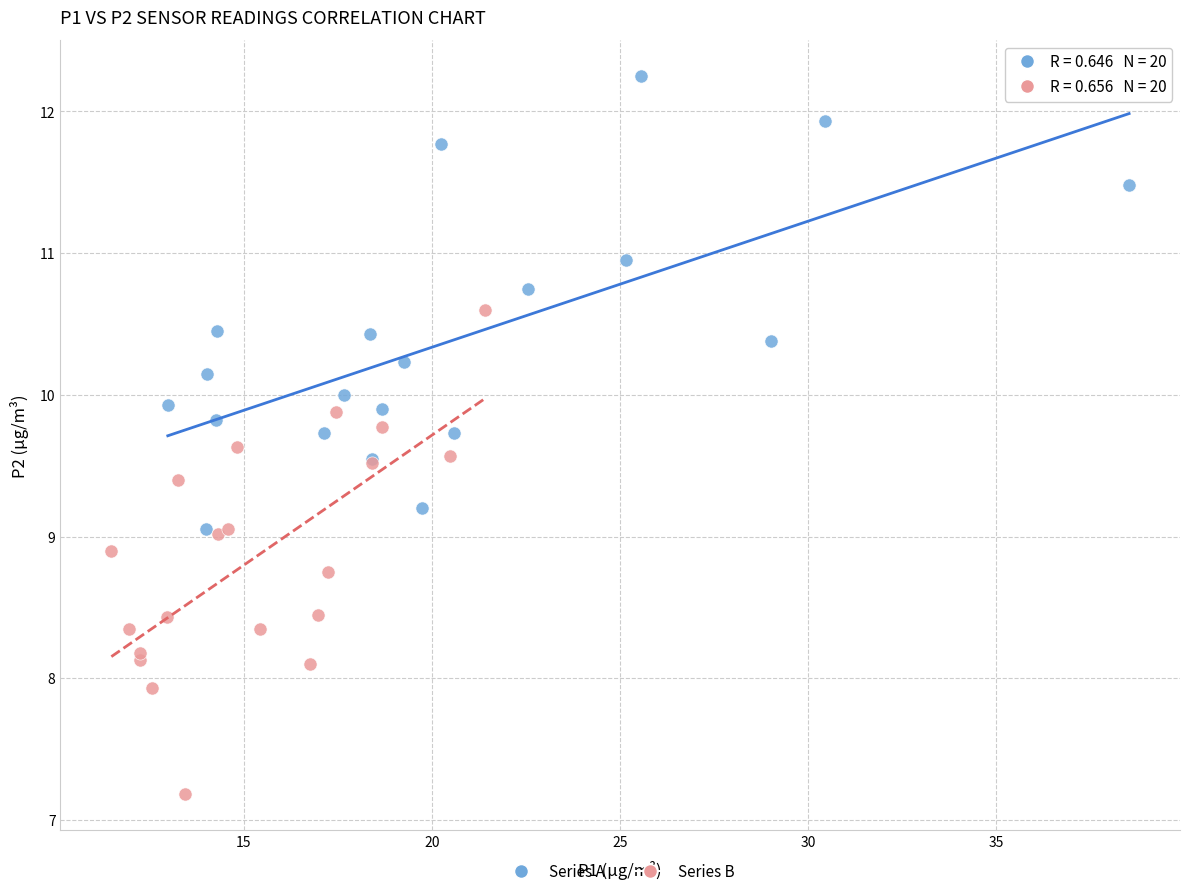

Which series has the widest spread of Y values?

Series B